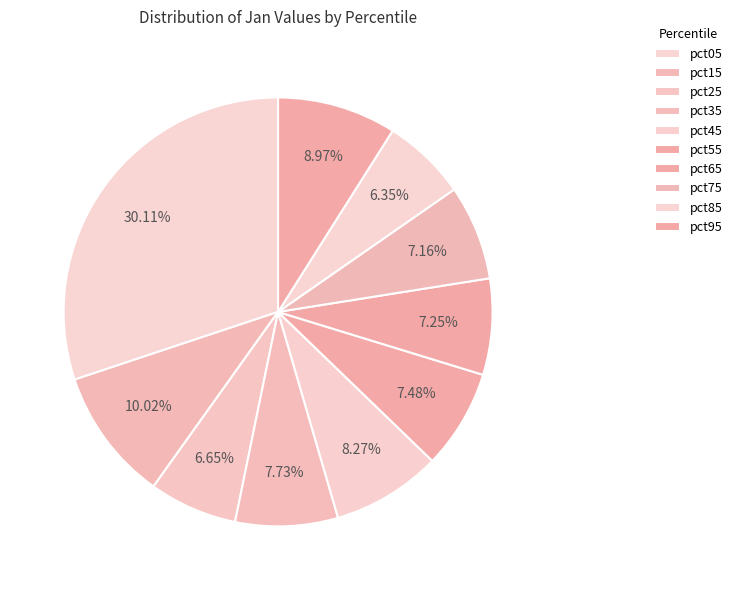

Rank the categories by value from lowest to highest.

pct85, pct25, pct75, pct65, pct55, pct35, pct45, pct95, pct15, pct05